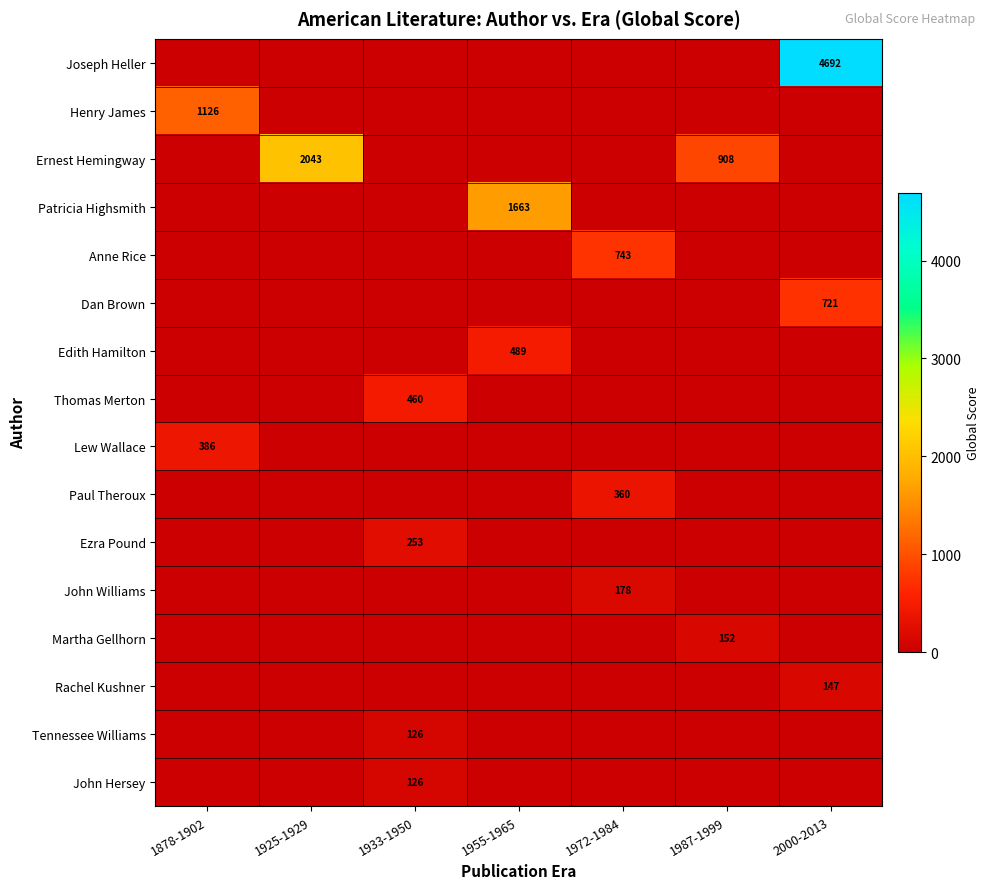

Is it true that Ernest Hemingway equals 1319 at 1925-1929?

False